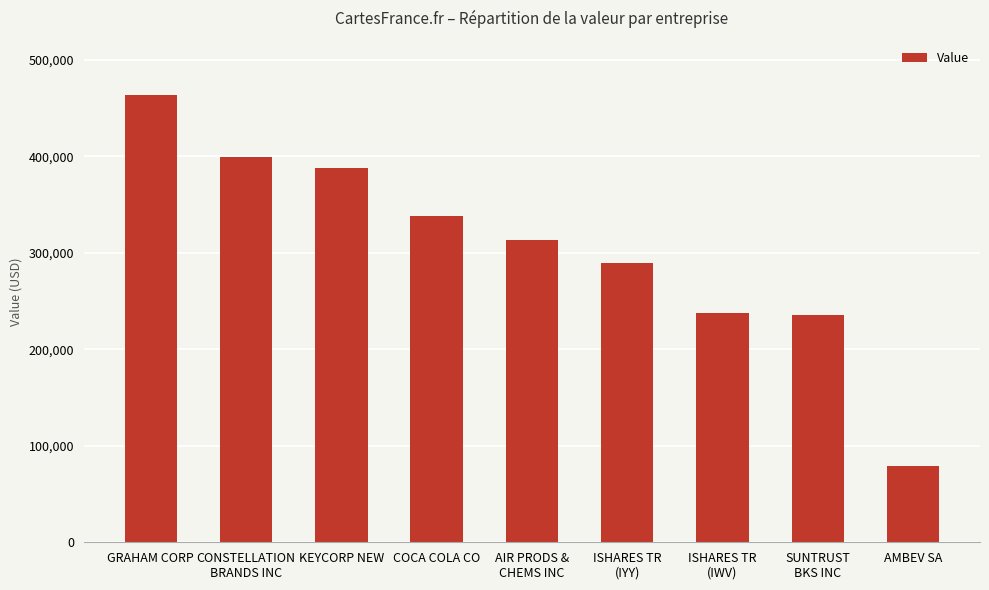

What is the average value?

305000